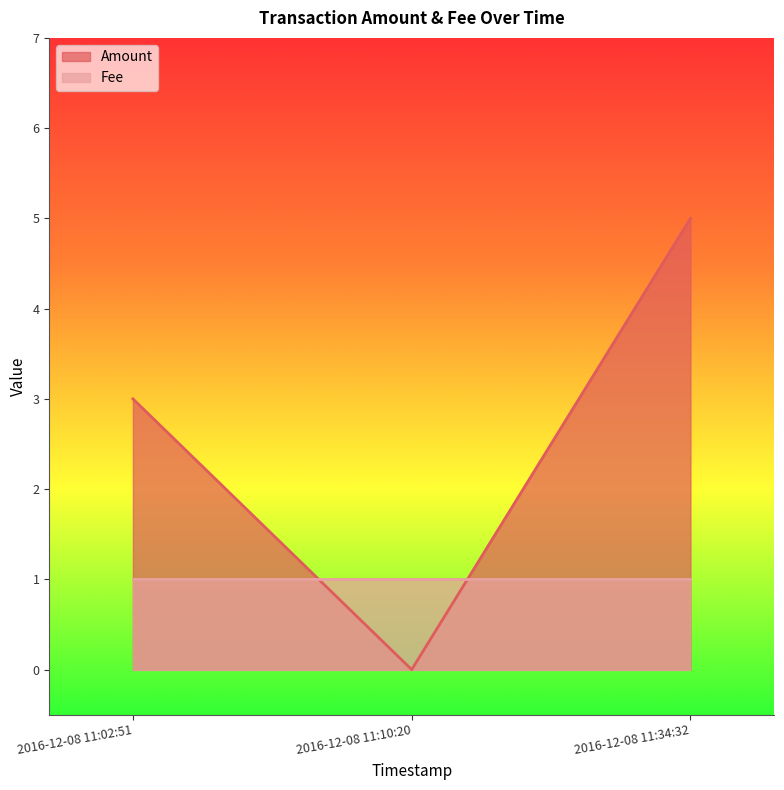

Count the values in the range 0 to 5.

3